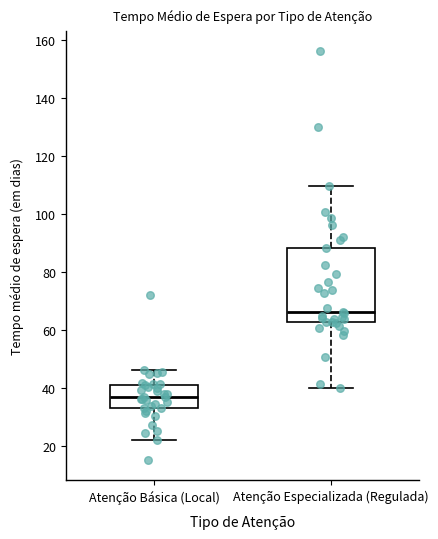

Where does the lower whisker of the box for Atenção Especializada (Regulada) end on the y-axis? The values are not printed on the chart, so give them approximately, as read against the axis.

40